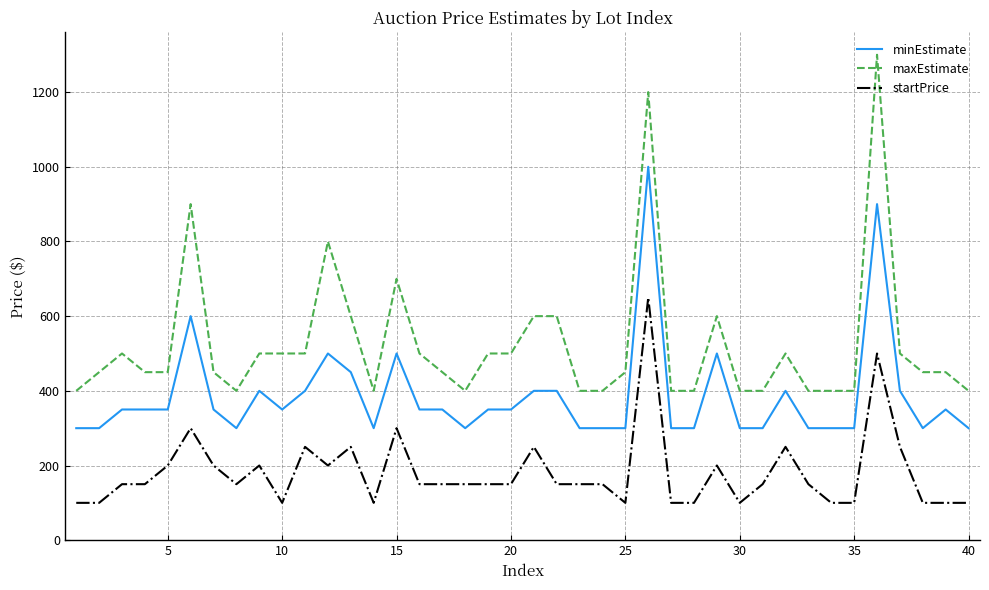

True or false: minEstimate and startPrice cross at least once.

False